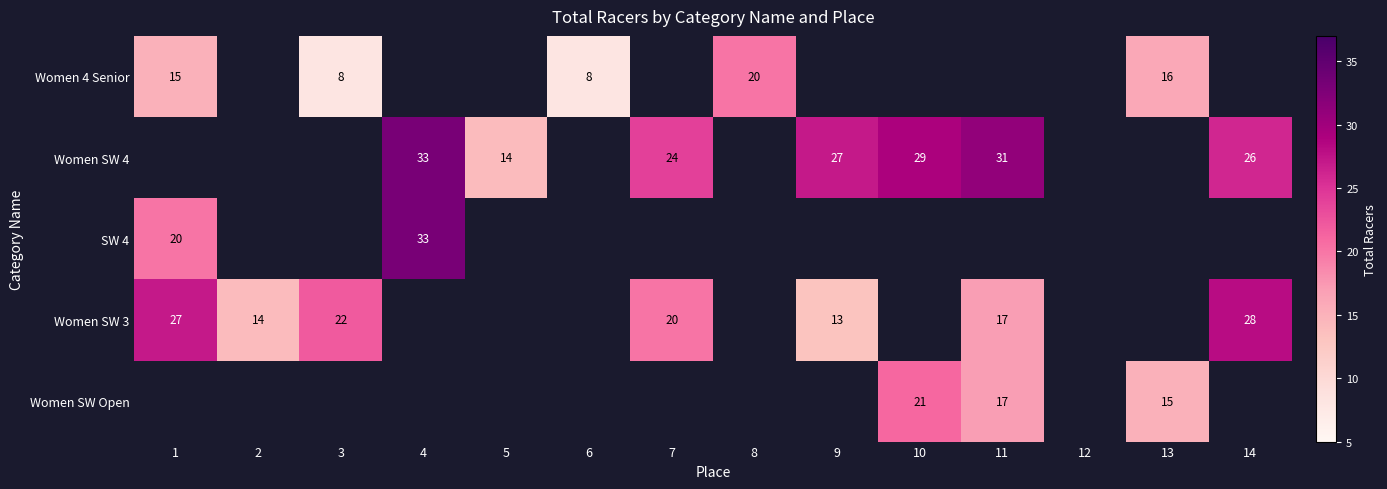

True or false: Women SW 4 has a value of 33 at 4.

True